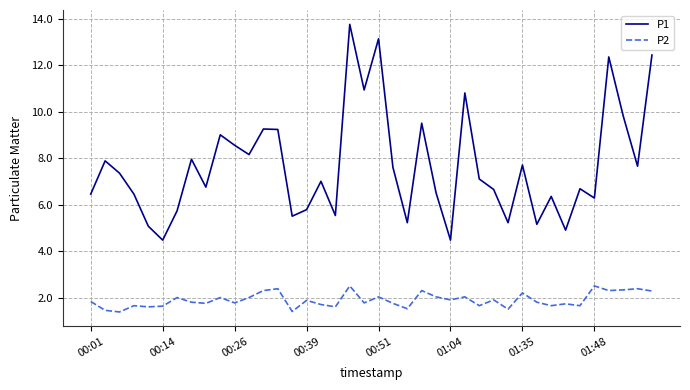

Which series has the largest range (max minus min)?

P1